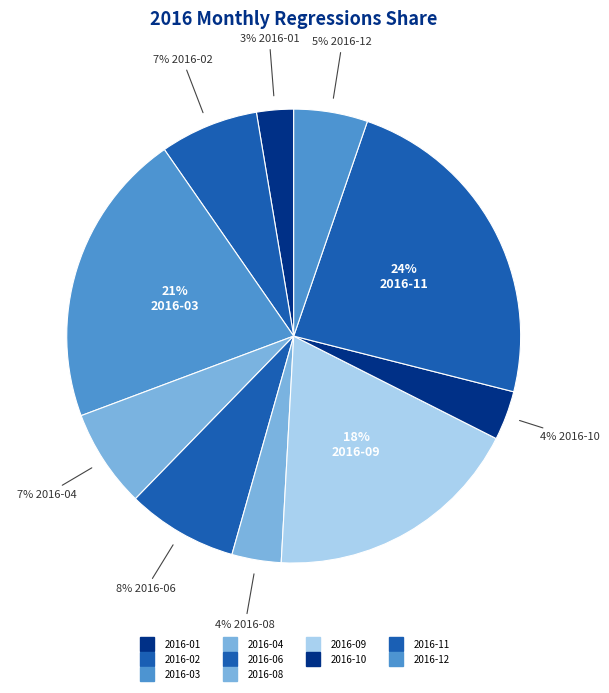

Which category has the biggest portion of the pie?

2016-11